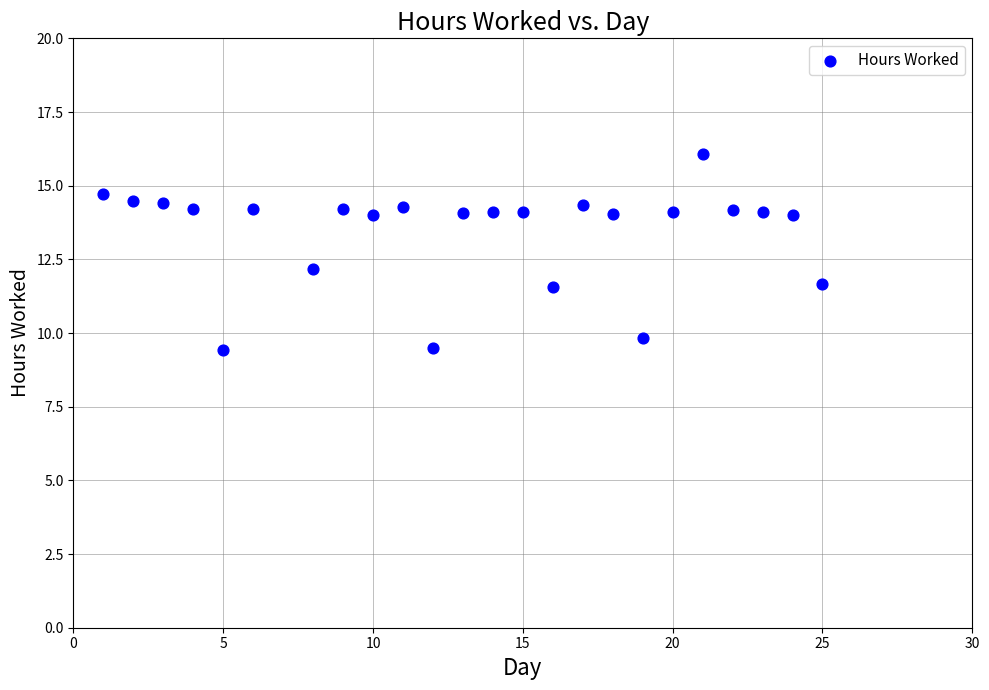

What is the range of Y values (max minus min)?

6.6